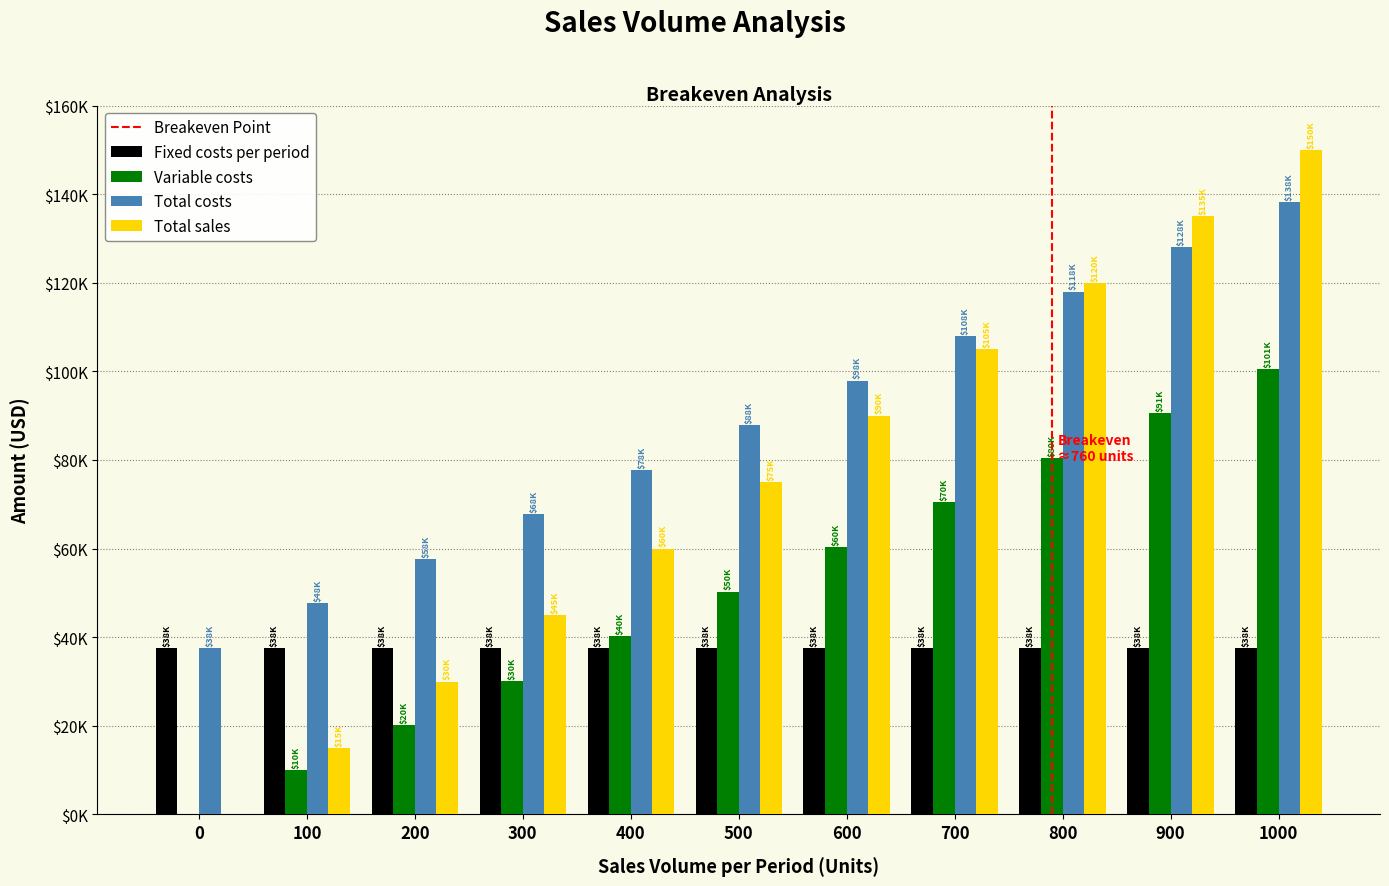

Are the bars grouped side by side (vs. stacked)?

Yes